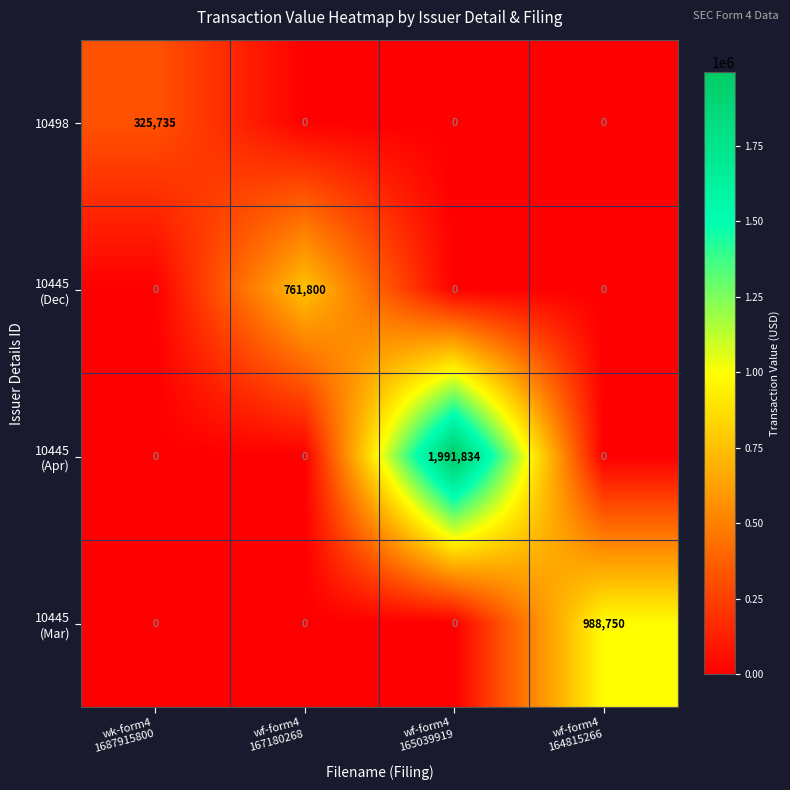

What is the sum of all 10498 values?

325735